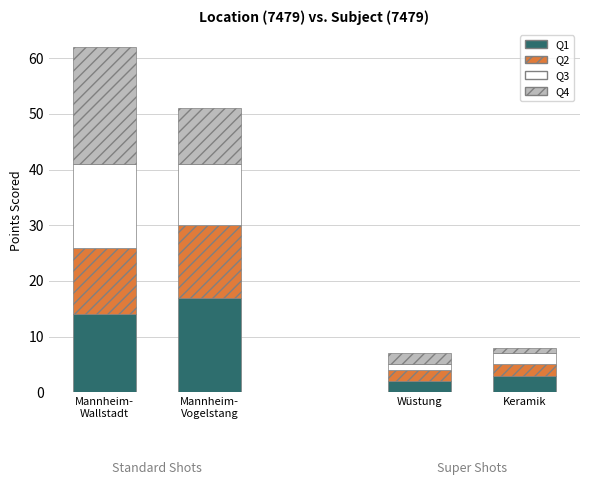

What is the label of the 2nd bar from the left?

Mannheim-
Vogelstang